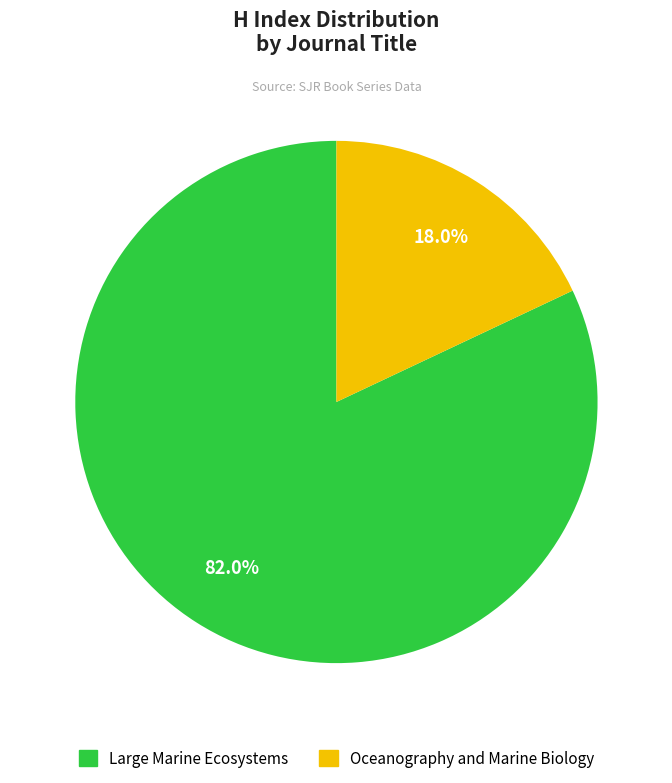

Is the sum of Large Marine Ecosystems and Oceanography and Marine Biology greater than half?

Yes